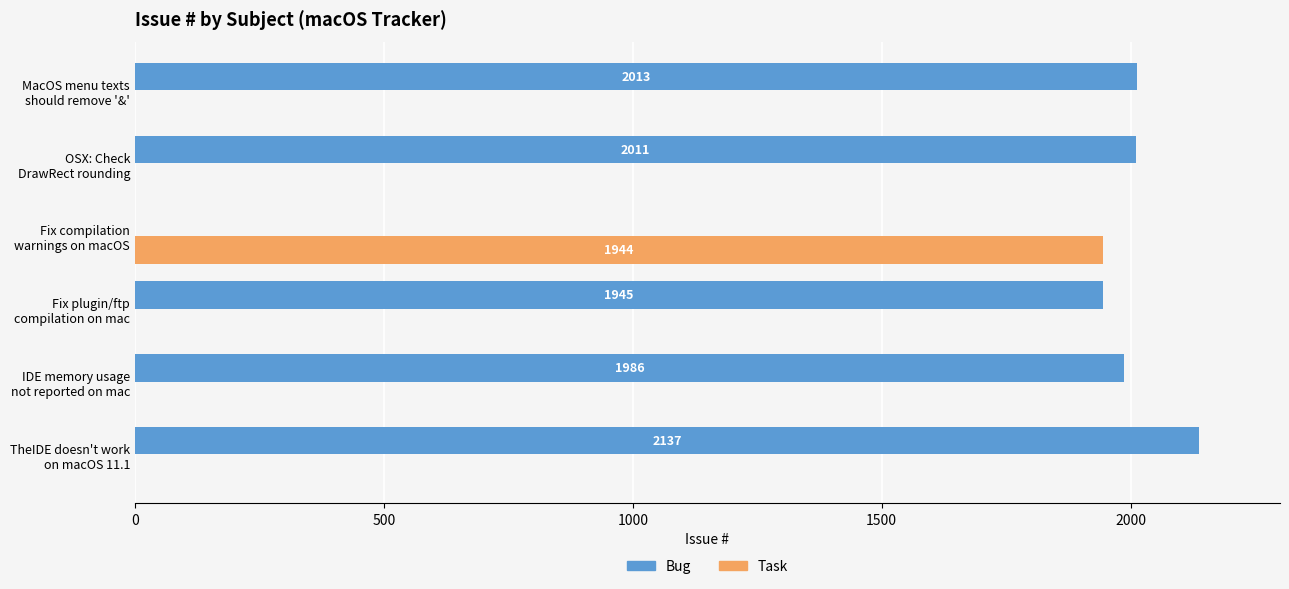

Which series has the largest range (max minus min)?

Bug